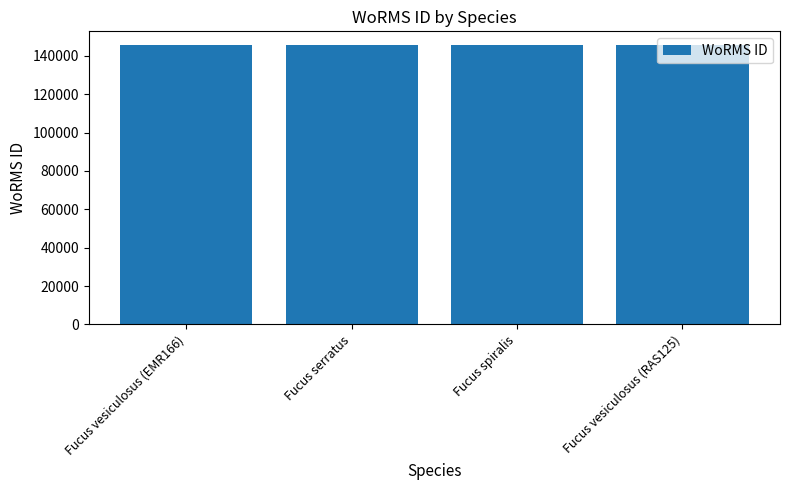

What is the difference between the values at Fucus vesiculosus (RAS125) and Fucus spiralis?

1